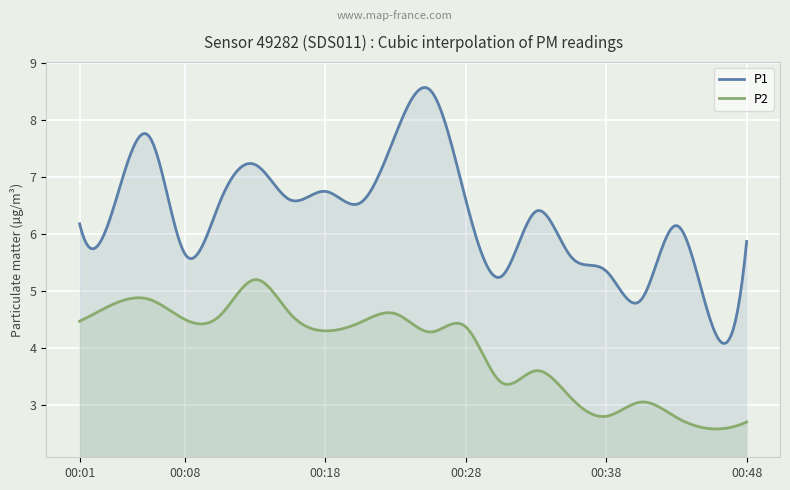

Between 00:23 and 00:08, which is larger?

00:23